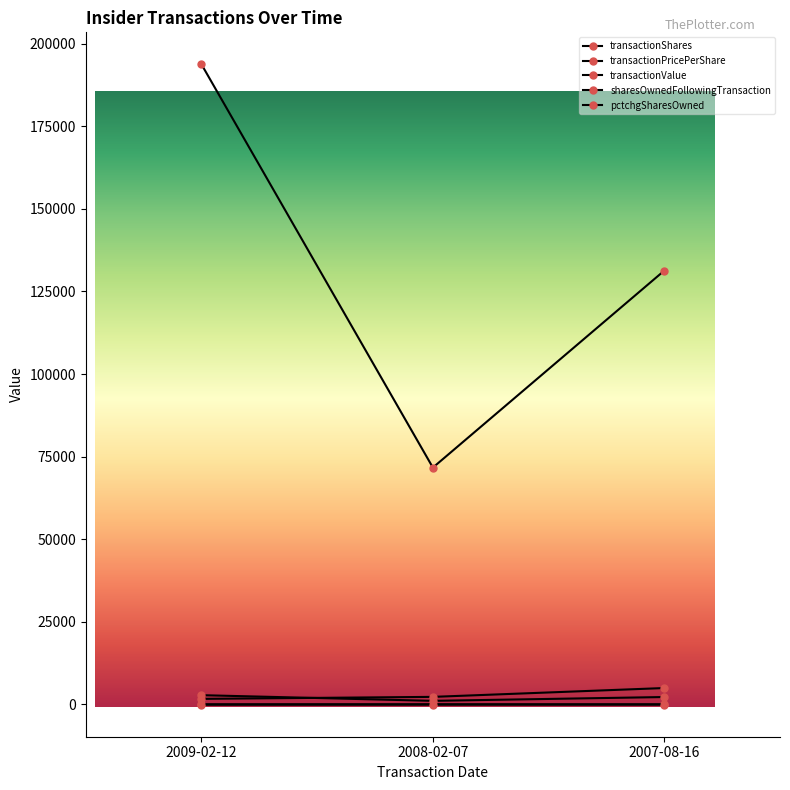

How many lines are shown in the chart?

5